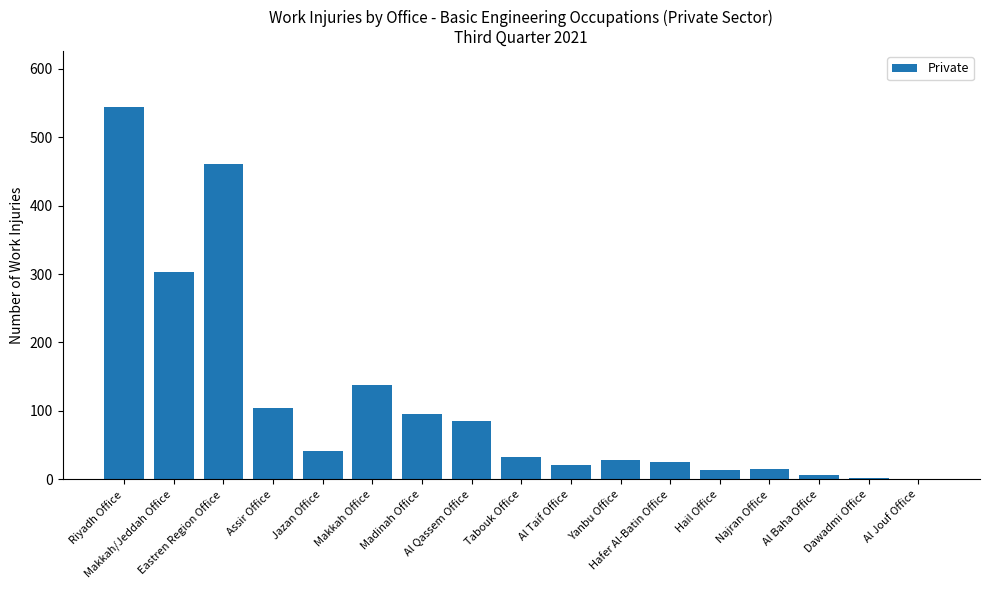

What is the greatest value displayed?

544